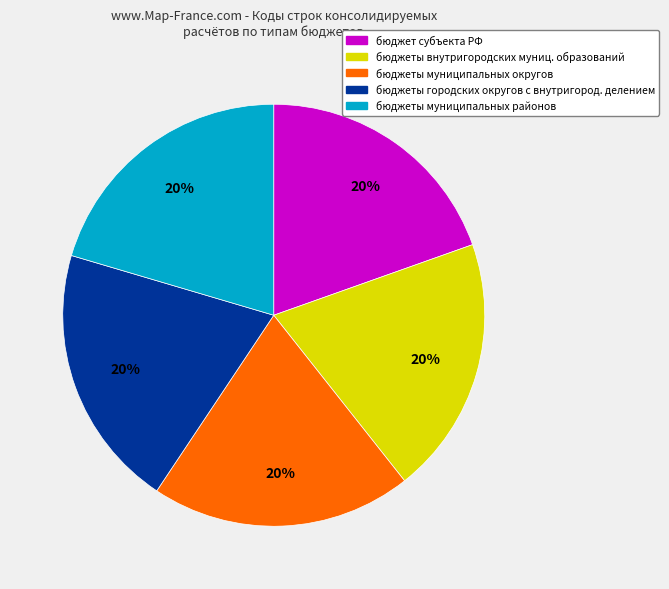

Is there a majority slice in this chart?

No